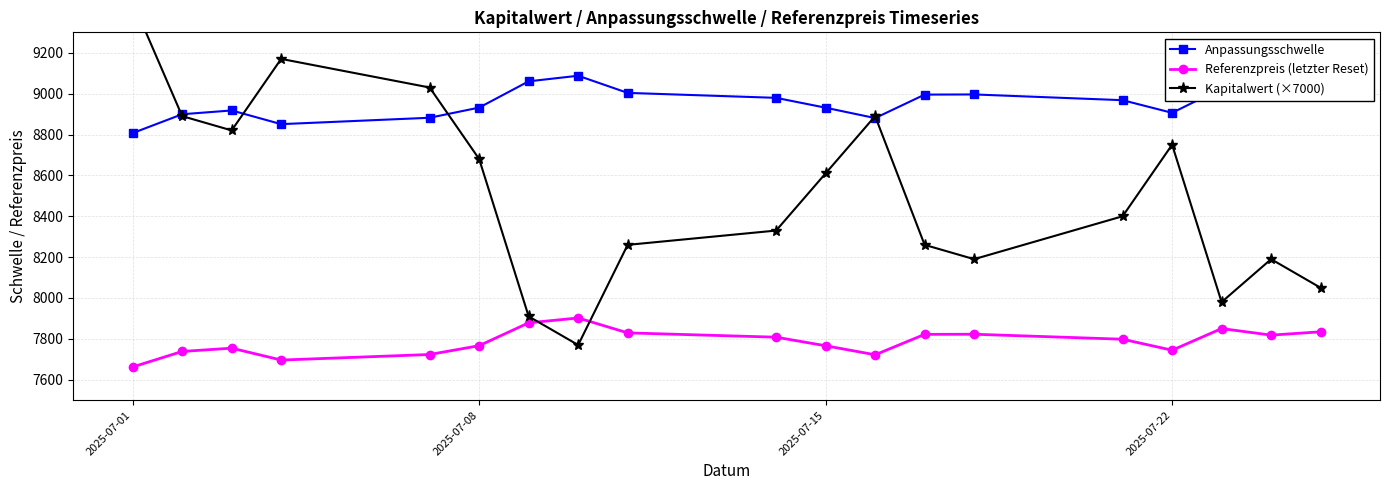

What is the lowest value of the Anpassungsschwelle series?

8807.0